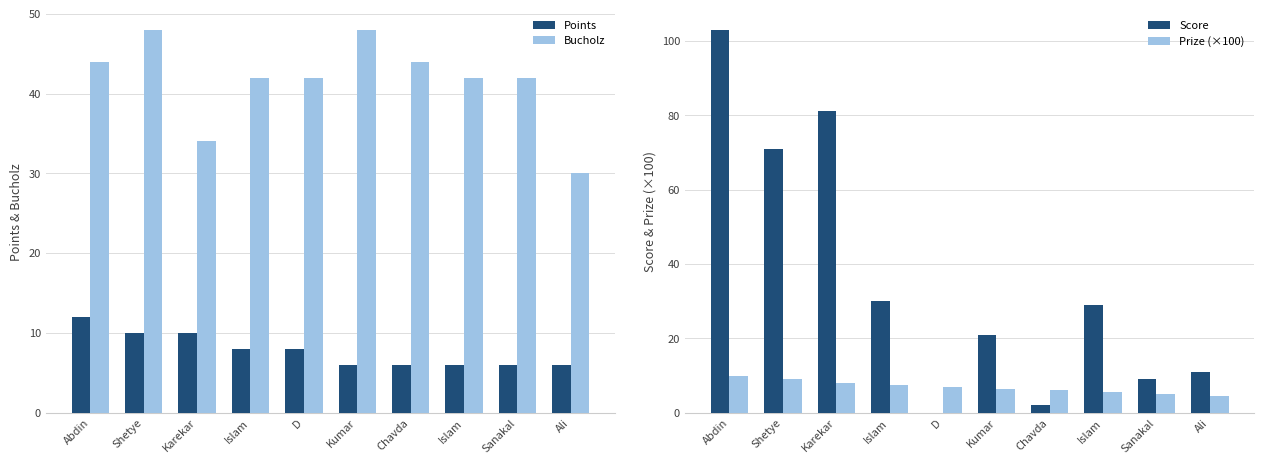

How many values in Score are above zero?

9